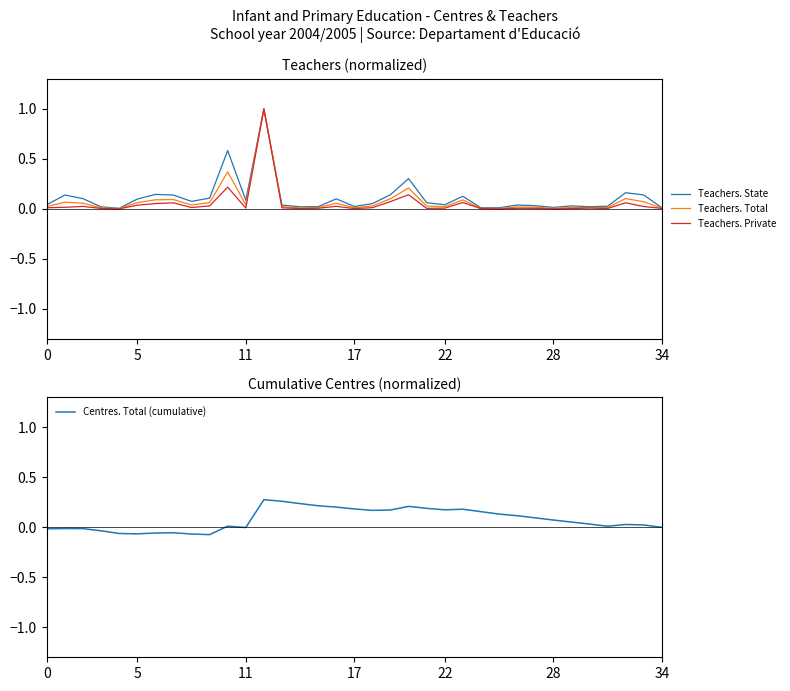

After their last crossing, which series has the higher values: Centres. Total (cumulative) or Teachers. Total?

Teachers. Total